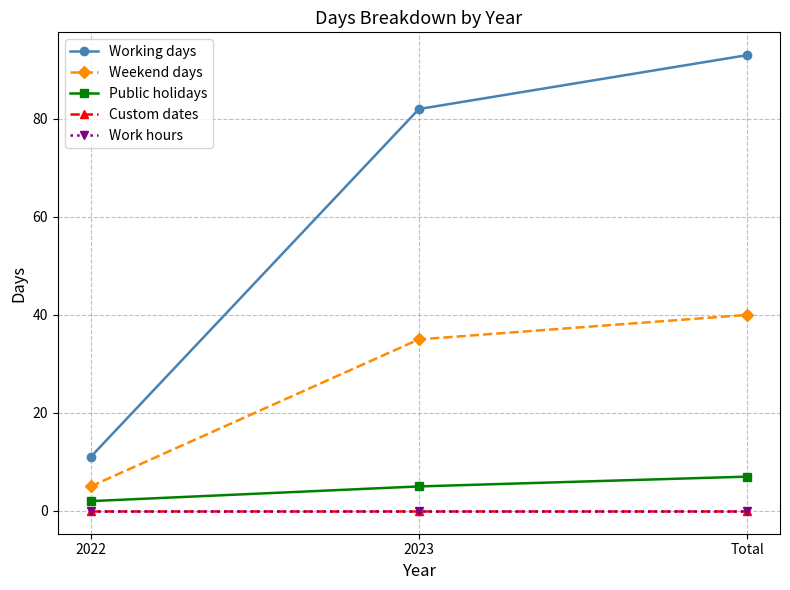

Does the chart have visible grid lines?

Yes